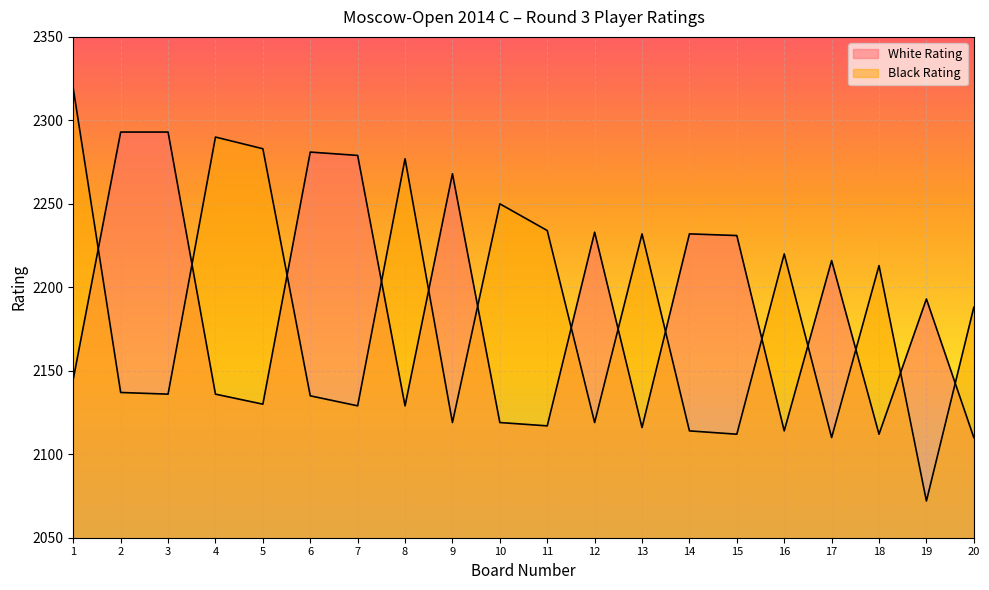

What is the difference between the maximum and minimum values in the Black Rating series?

247